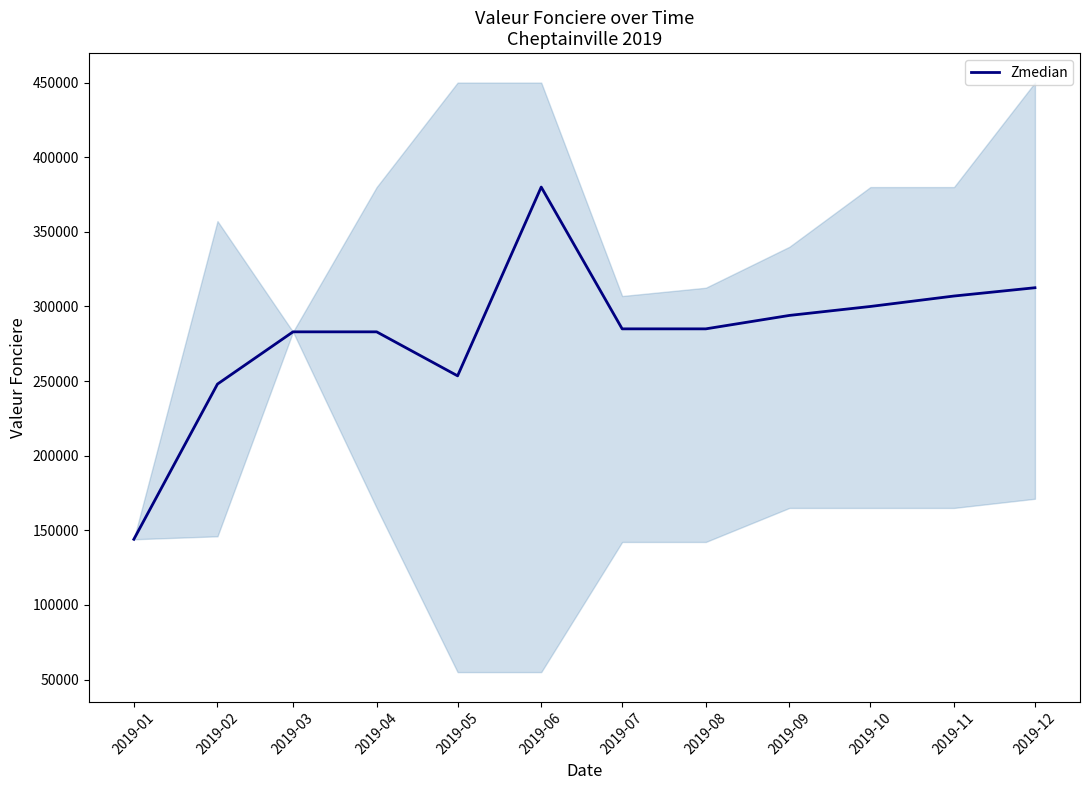

How many data points are above 285000?

5